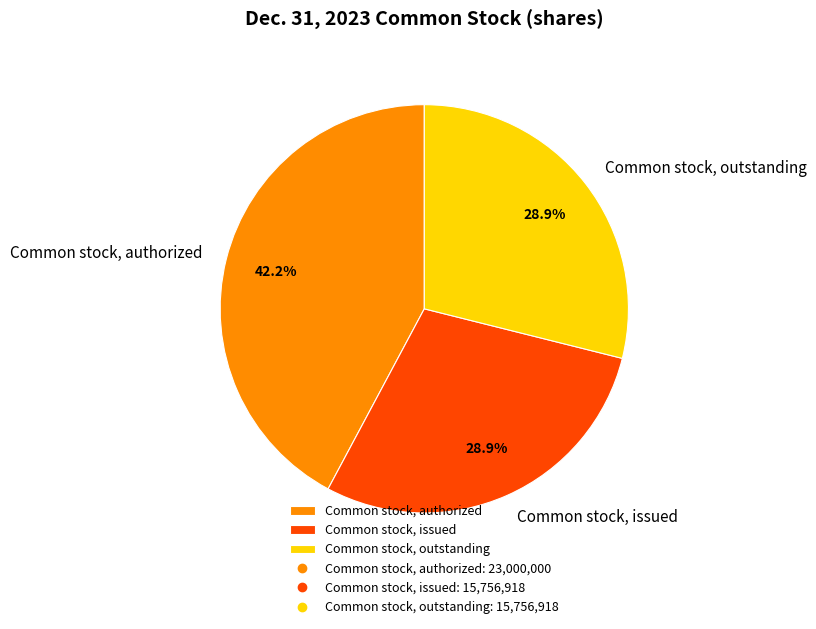

What is the ratio of the value at Common stock, issued to the value at Common stock, outstanding?

1.0